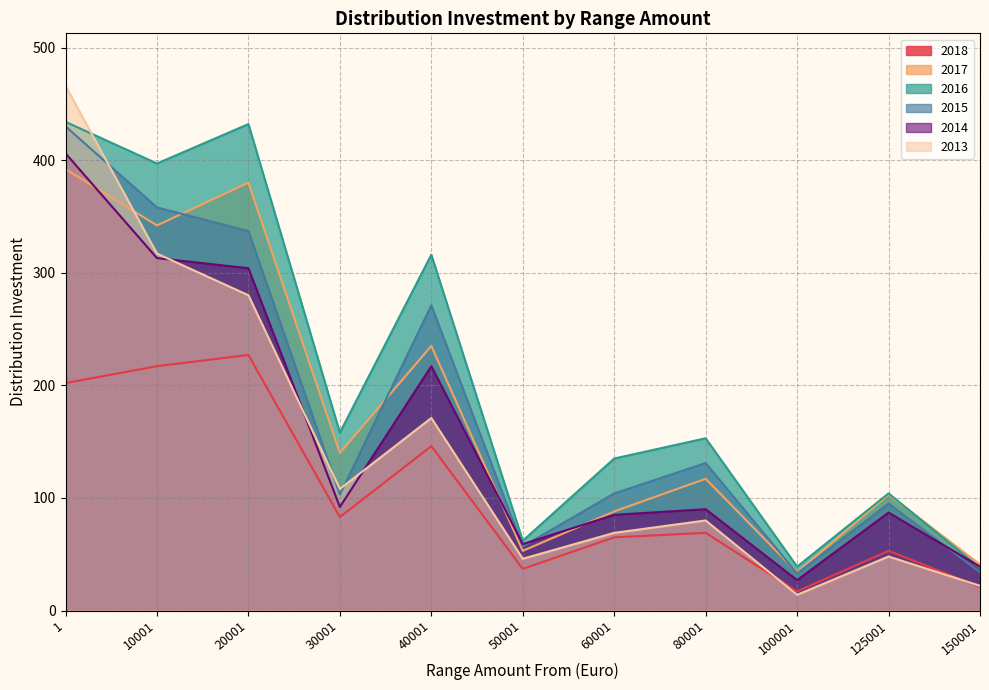

Reading right to left, list all the values displayed in this chart.

2018: 21	53	17	69	65	37	146	83	227	217	202
2017: 41	103	34	117	88	53	235	140	380	342	392
2016: 38	104	39	153	135	62	316	158	432	397	434
2015: 34	95	33	131	104	57	271	103	337	358	430
2014: 39	87	27	90	85	59	217	92	304	313	406
2013: 22	48	14	80	69	46	171	108	280	317	466